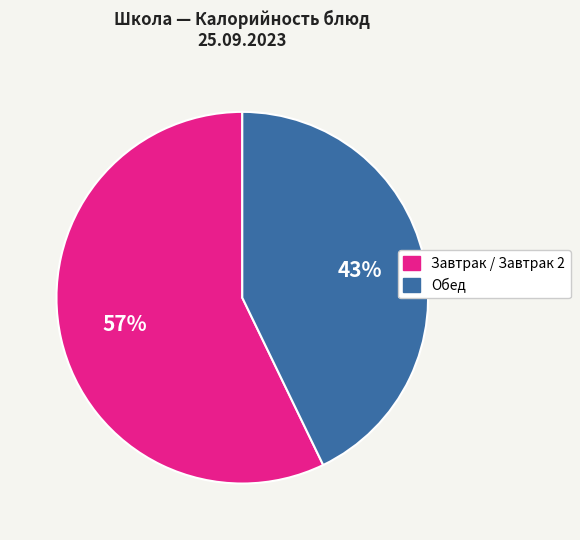

Count the number of slices in the pie.

2